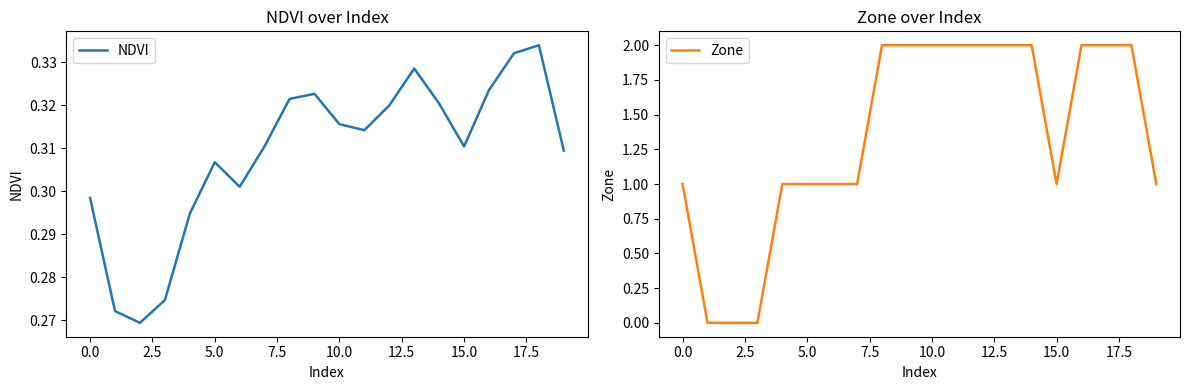

What are all the series names shown in the legend?

NDVI, Zone